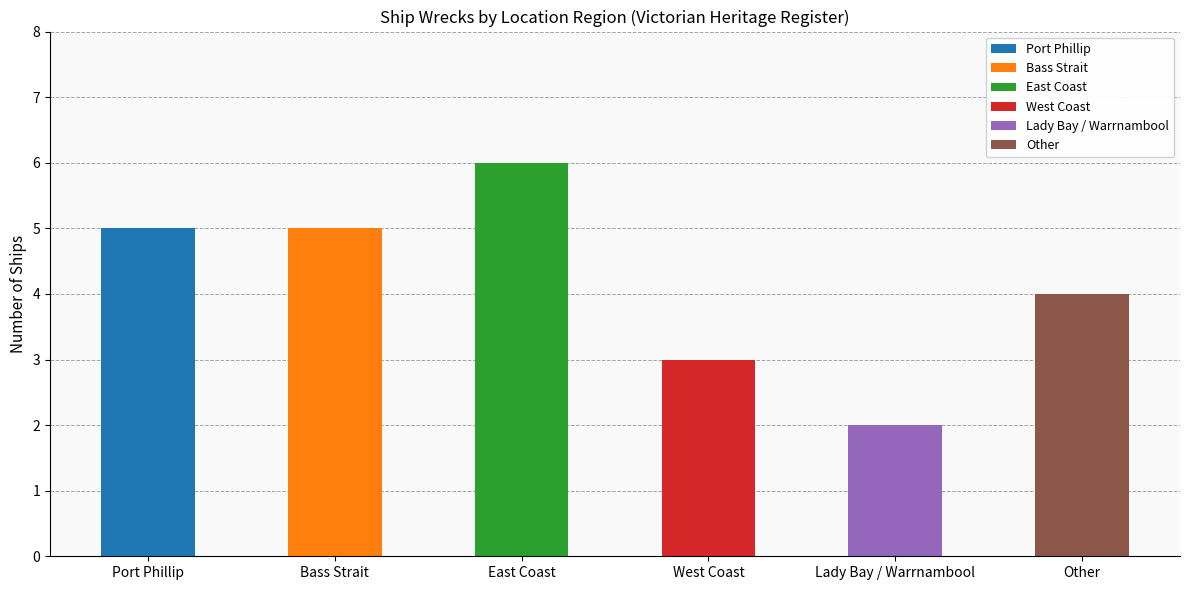

What position from the right is Bass Strait?

5